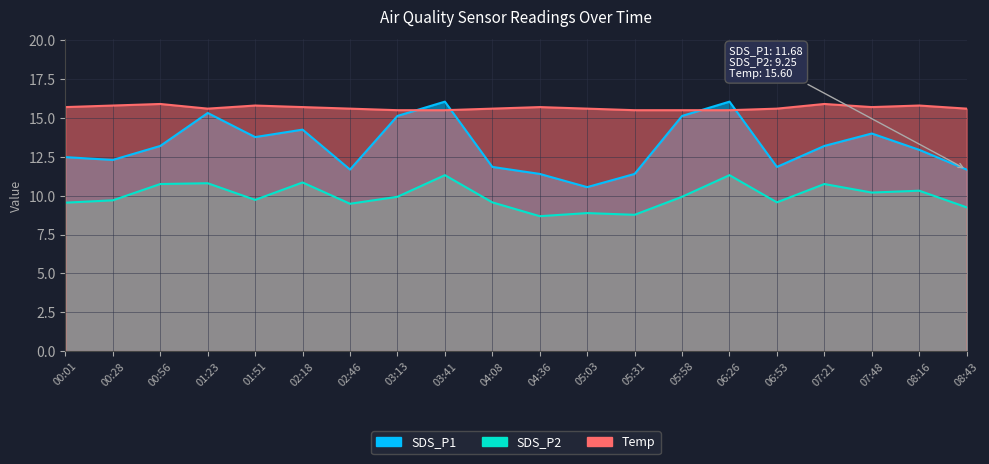

What are all the series names shown in the legend?

SDS_P1, SDS_P2, Temp